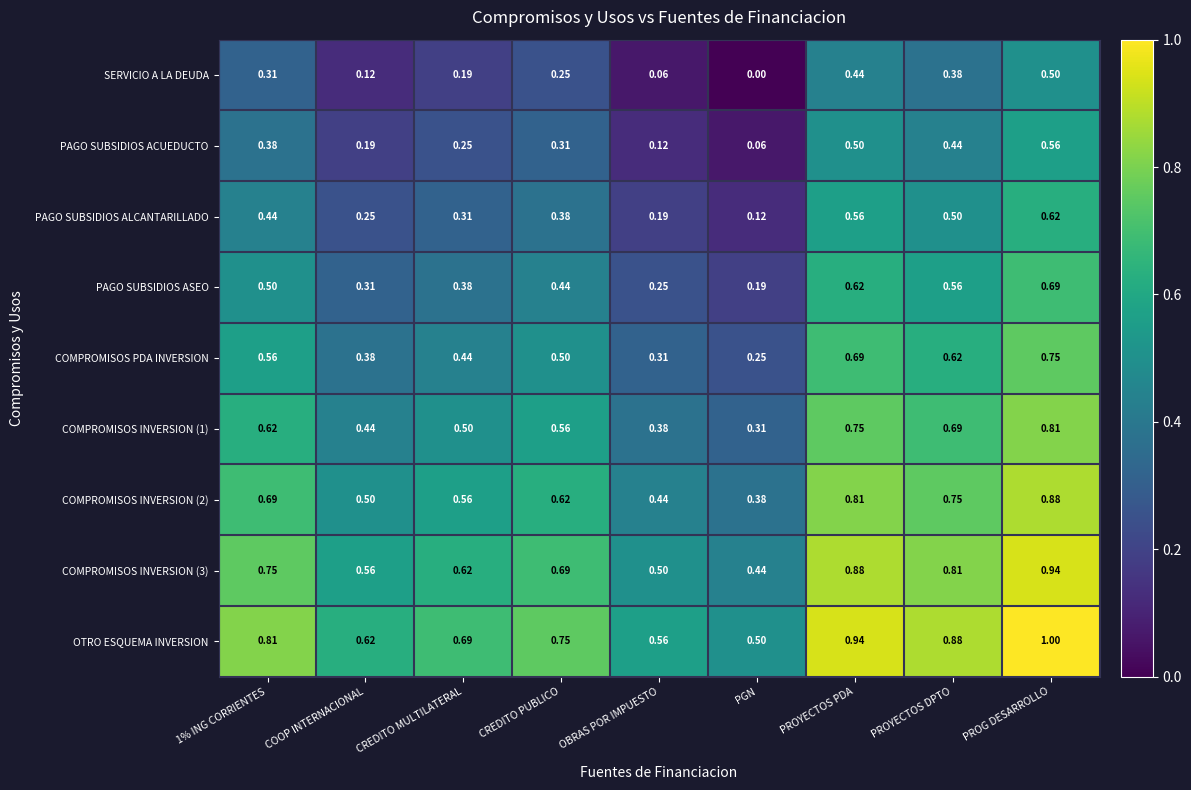

At which category is the sum across all series the highest?

PROG DESARROLLO